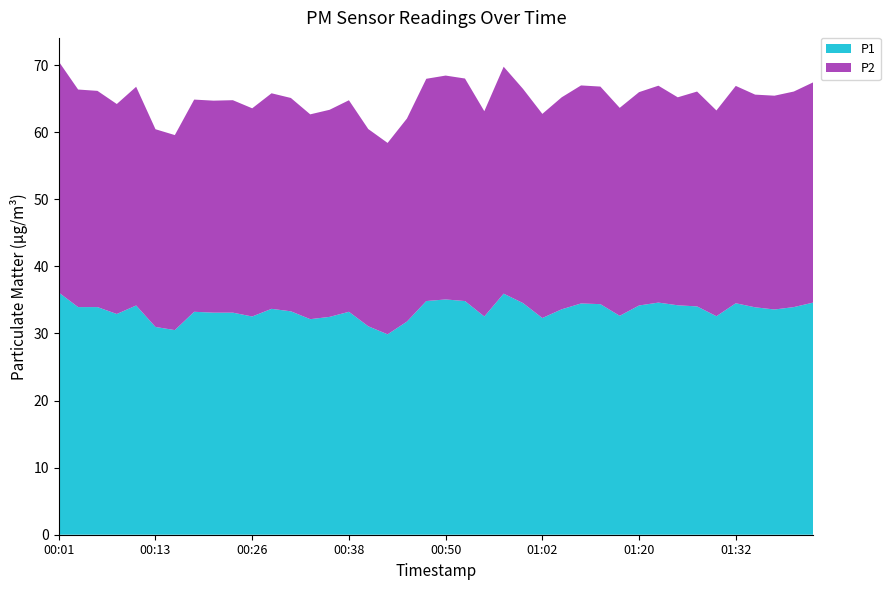

Reading left to right, transcribe all the data shown in this chart.

P1: 00:01=36.1	00:04=33.9	00:06=33.9	00:09=32.9	00:11=34.2	00:13=31.0	00:16=30.5	00:18=33.2	00:21=33.1	00:23=33.1	00:26=32.5	00:28=33.7	00:30=33.3	00:33=32.1	00:35=32.5	00:38=33.2	00:40=31.1	00:43=29.9	00:45=31.8	00:48=34.8	00:50=35.1	00:52=34.8	00:55=32.5	00:57=35.9	01:00=34.5	01:02=32.3	01:05=33.6	01:10=34.5	01:15=34.4	01:17=32.6	01:20=34.2	01:22=34.6	01:25=34.2	01:27=34.0	01:30=32.6	01:32=34.5	01:35=33.9	01:37=33.6	01:40=33.9	01:42=34.6
P2: 00:01=34.4	00:04=32.4	00:06=32.2	00:09=31.3	00:11=32.6	00:13=29.5	00:16=29.1	00:18=31.6	00:21=31.6	00:23=31.7	00:26=31.0	00:28=32.1	00:30=31.8	00:33=30.5	00:35=30.9	00:38=31.5	00:40=29.4	00:43=28.5	00:45=30.3	00:48=33.1	00:50=33.4	00:52=33.2	00:55=30.6	00:57=33.8	01:00=31.9	01:02=30.4	01:05=31.6	01:10=32.5	01:15=32.4	01:17=31.0	01:20=31.8	01:22=32.3	01:25=31.0	01:27=32.0	01:30=30.7	01:32=32.4	01:35=31.7	01:37=31.9	01:40=32.1	01:42=32.8